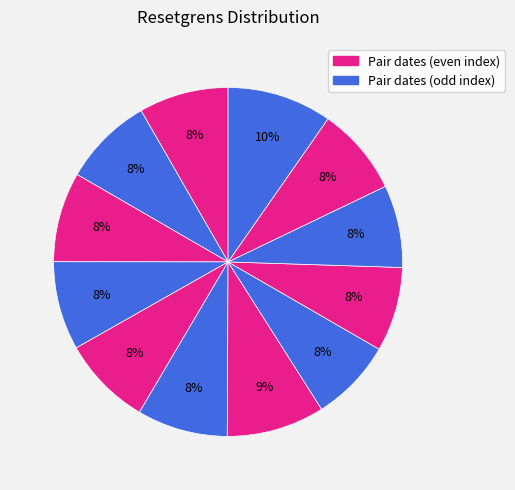

To the nearest percent, what is the difference between the largest and smallest slice percentages?

2%